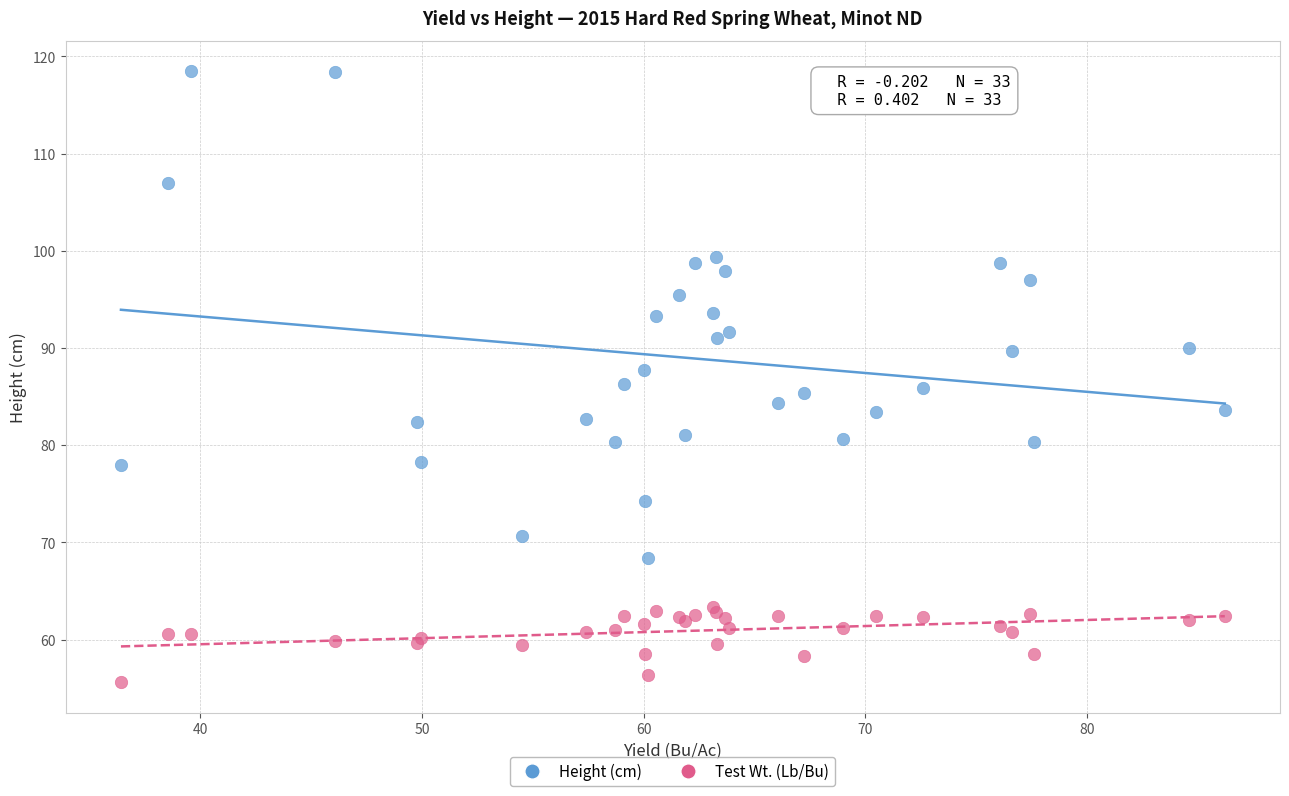

Which series has the widest spread of Y values?

Height (cm)